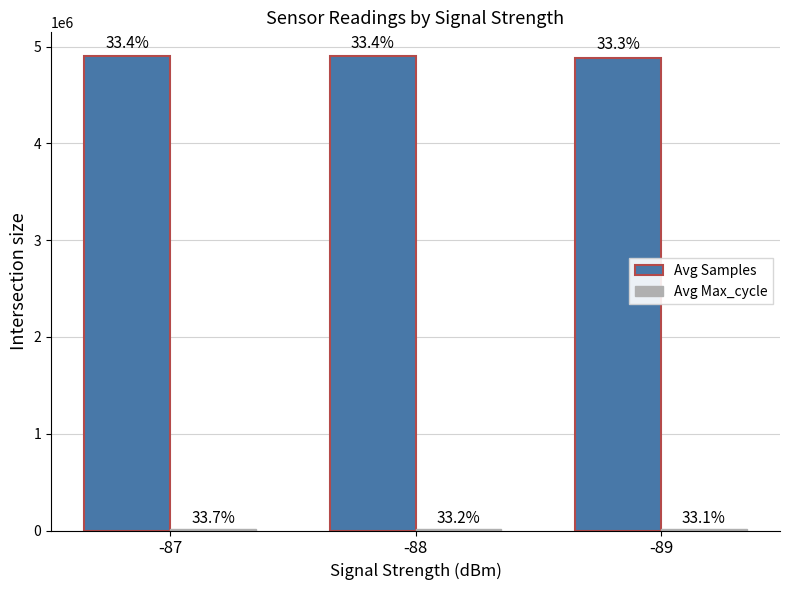

Which label corresponds to the largest value in the chart?

-88